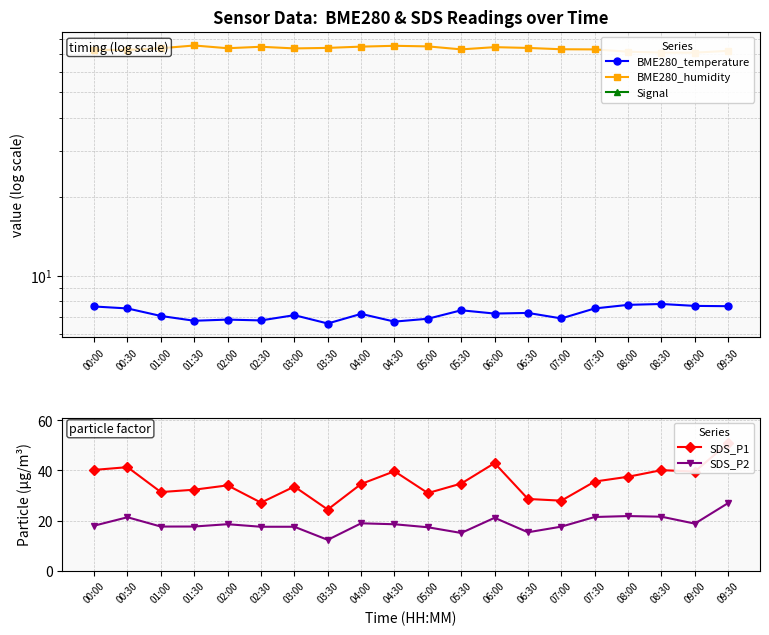

Reading right to left, list all the values displayed in this chart.

BME280_temperature: 09:30=7.7	09:00=7.7	08:30=7.8	08:00=7.8	07:30=7.5	07:00=6.9	06:30=7.2	06:00=7.2	05:30=7.4	05:00=6.9	04:30=6.7	04:00=7.2	03:30=6.6	03:00=7.1	02:30=6.8	02:00=6.8	01:30=6.8	01:00=7.0	00:30=7.5	00:00=7.7
BME280_humidity: 09:30=72.0	09:00=70.8	08:30=70.9	08:00=71.4	07:30=72.9	07:00=73.0	06:30=73.8	06:00=74.3	05:30=72.9	05:00=74.8	04:30=75.2	04:00=74.7	03:30=73.8	03:00=73.5	02:30=74.6	02:00=73.6	01:30=75.4	01:00=73.6	00:30=72.5	00:00=72.6
Signal: 09:30=-82.0	09:00=-82.0	08:30=-83.0	08:00=-83.0	07:30=-83.0	07:00=-82.0	06:30=-82.0	06:00=-81.0	05:30=-83.0	05:00=-82.0	04:30=-82.0	04:00=-82.0	03:30=-82.0	03:00=-82.0	02:30=-83.0	02:00=-82.0	01:30=-82.0	01:00=-82.0	00:30=-81.0	00:00=-82.0
SDS_P1: 09:30=50.9	09:00=39.5	08:30=40.1	08:00=37.5	07:30=35.5	07:00=27.9	06:30=28.6	06:00=42.9	05:30=34.8	05:00=30.9	04:30=39.7	04:00=34.6	03:30=24.4	03:00=33.5	02:30=27.1	02:00=34.0	01:30=32.3	01:00=31.4	00:30=41.3	00:00=40.2
SDS_P2: 09:30=27.0	09:00=18.8	08:30=21.5	08:00=21.8	07:30=21.4	07:00=17.6	06:30=15.3	06:00=21.1	05:30=15.0	05:00=17.3	04:30=18.5	04:00=18.9	03:30=12.3	03:00=17.5	02:30=17.5	02:00=18.5	01:30=17.6	01:00=17.6	00:30=21.3	00:00=17.9